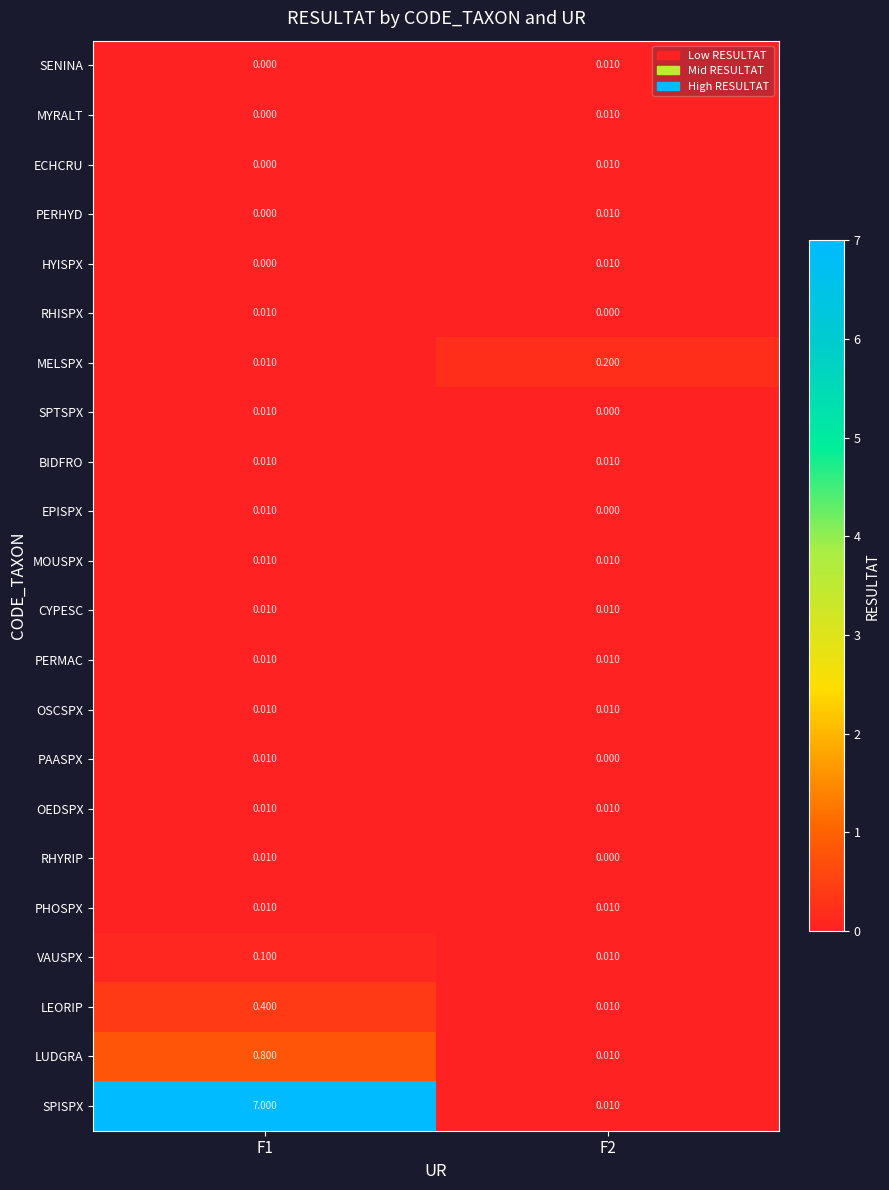

Which series has the largest total across all categories?

SPISPX